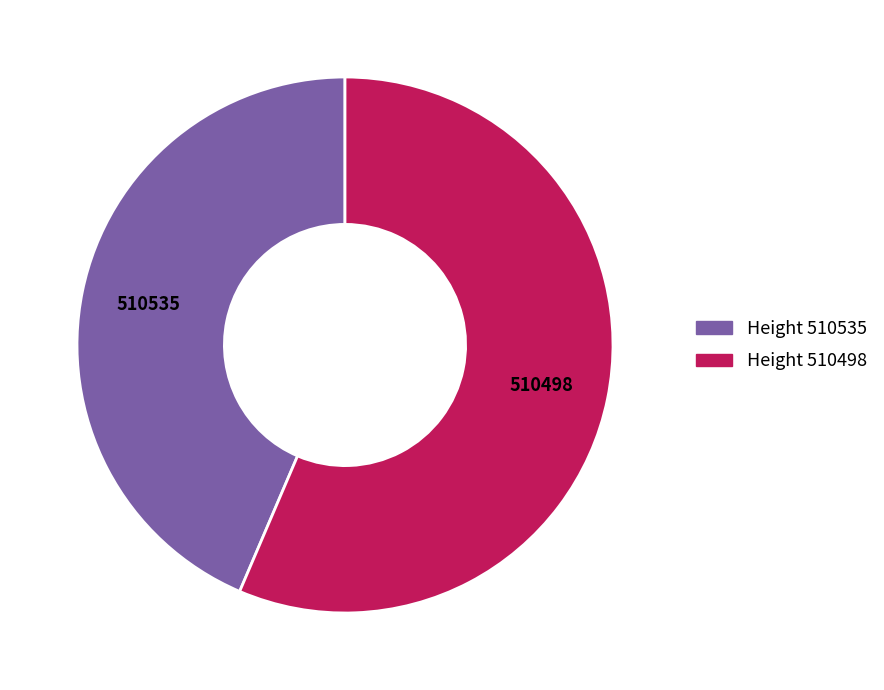

Does any single category account for the majority?

Yes